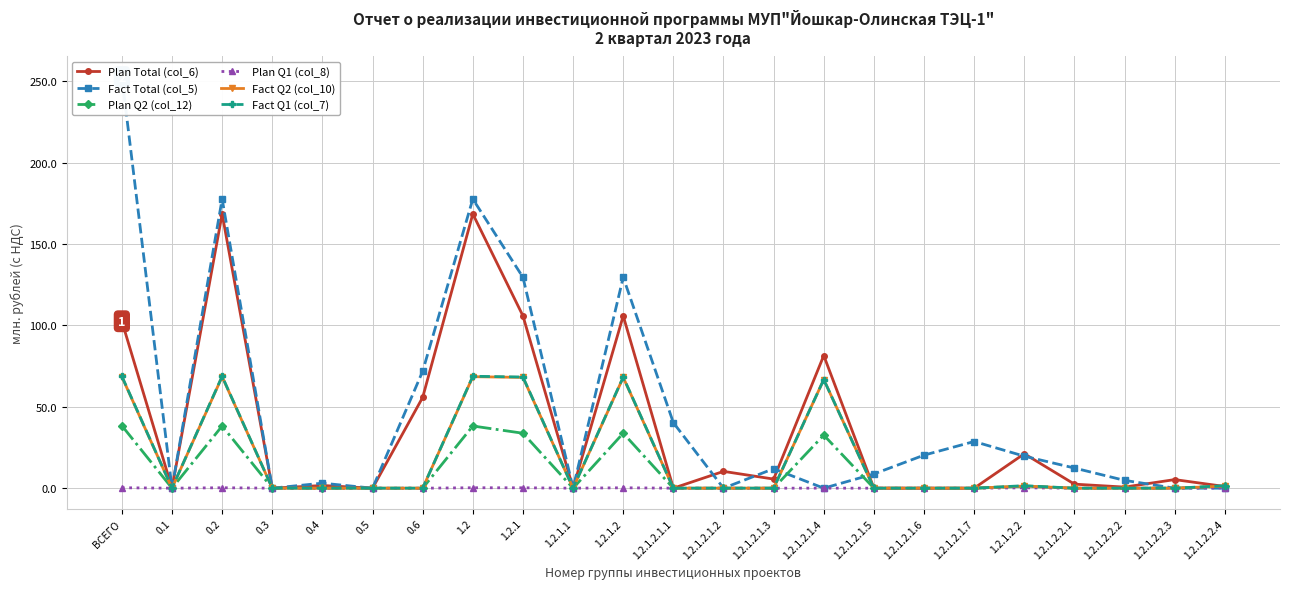

At which category is the sum across all series the highest?

ВСЕГО